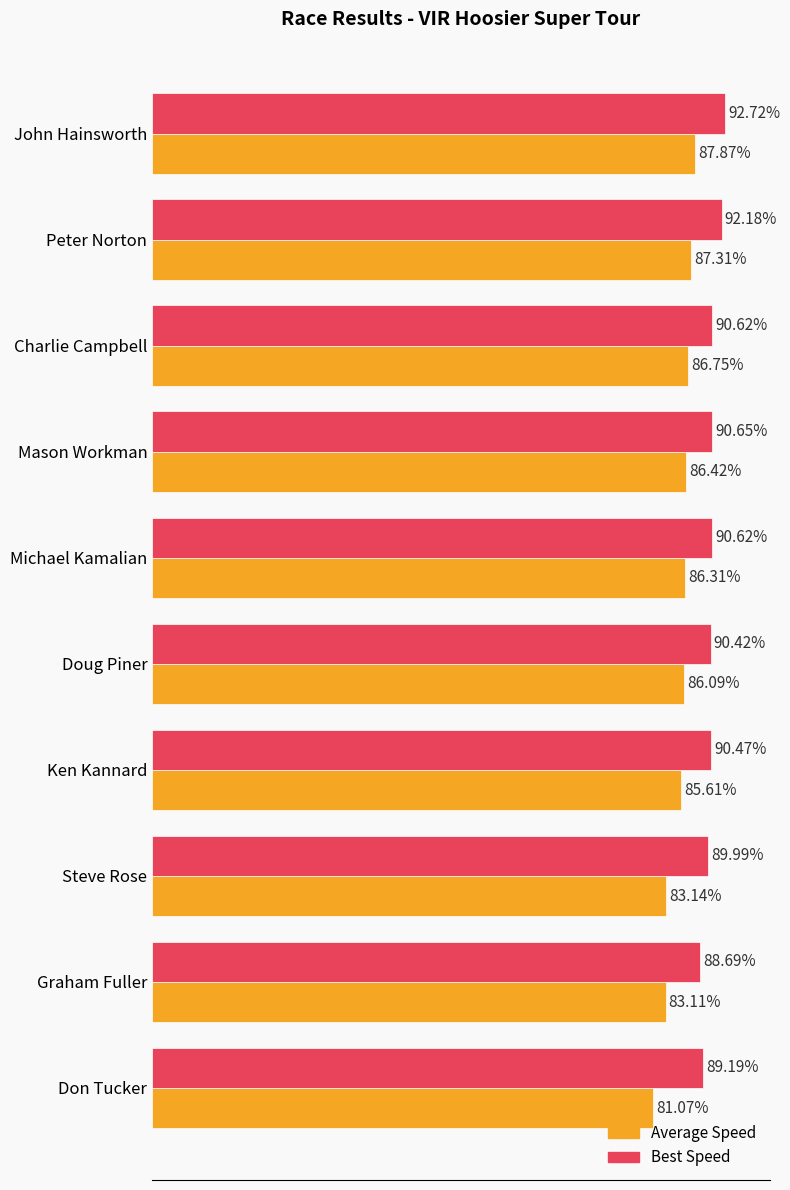

At which label does Best Speed reach its peak?

John Hainsworth